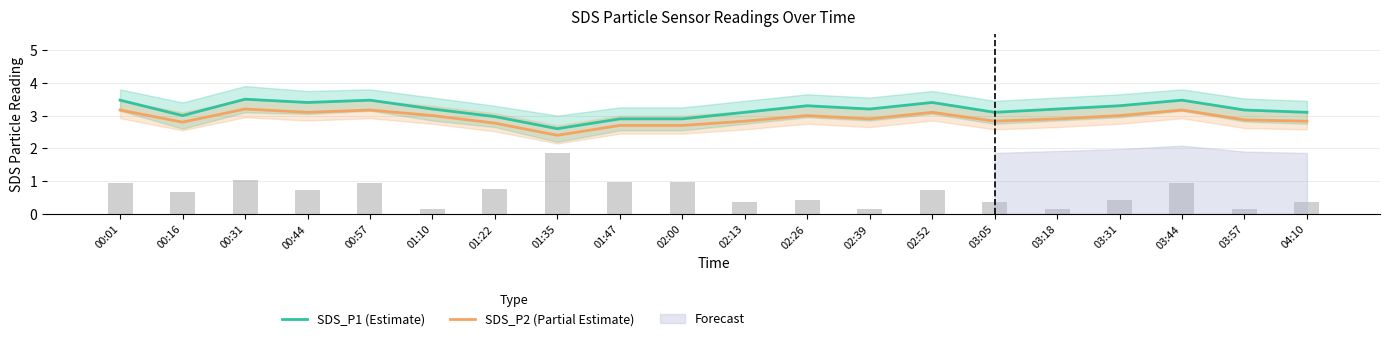

True or false: SDS_P1 (Estimate) and SDS_P2 (Partial Estimate) intersect in this chart.

False